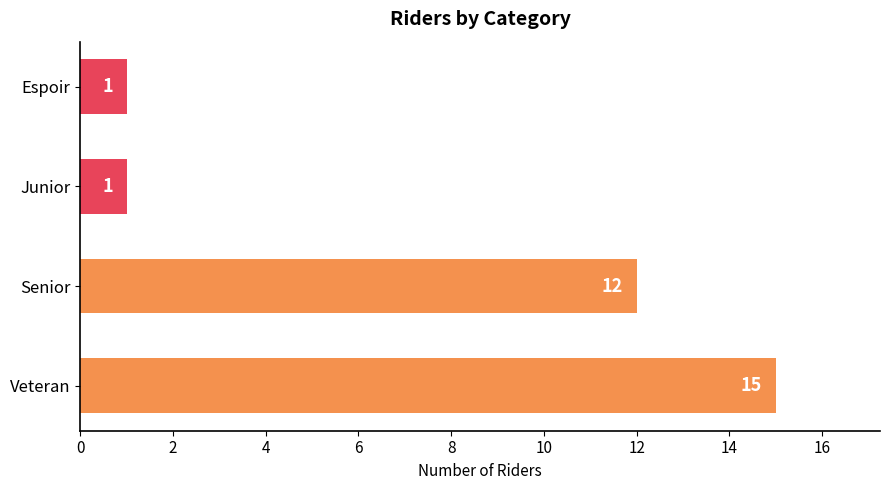

Are the bars grouped side by side (vs. stacked)?

No